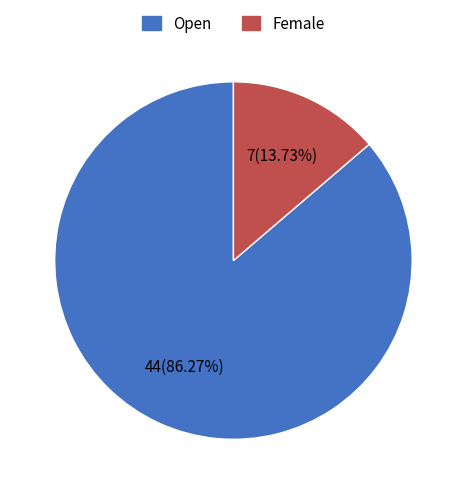

To the nearest percent, what is the difference between the largest and smallest slice percentages?

73%